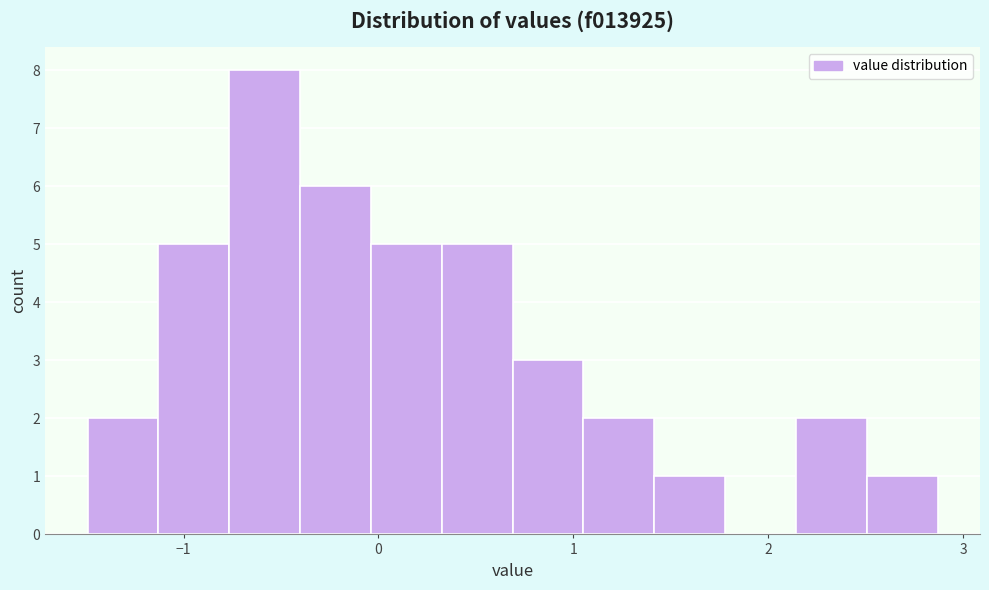

Read against the x-axis, roughly where is the centre of the tallest bar?

-0.6